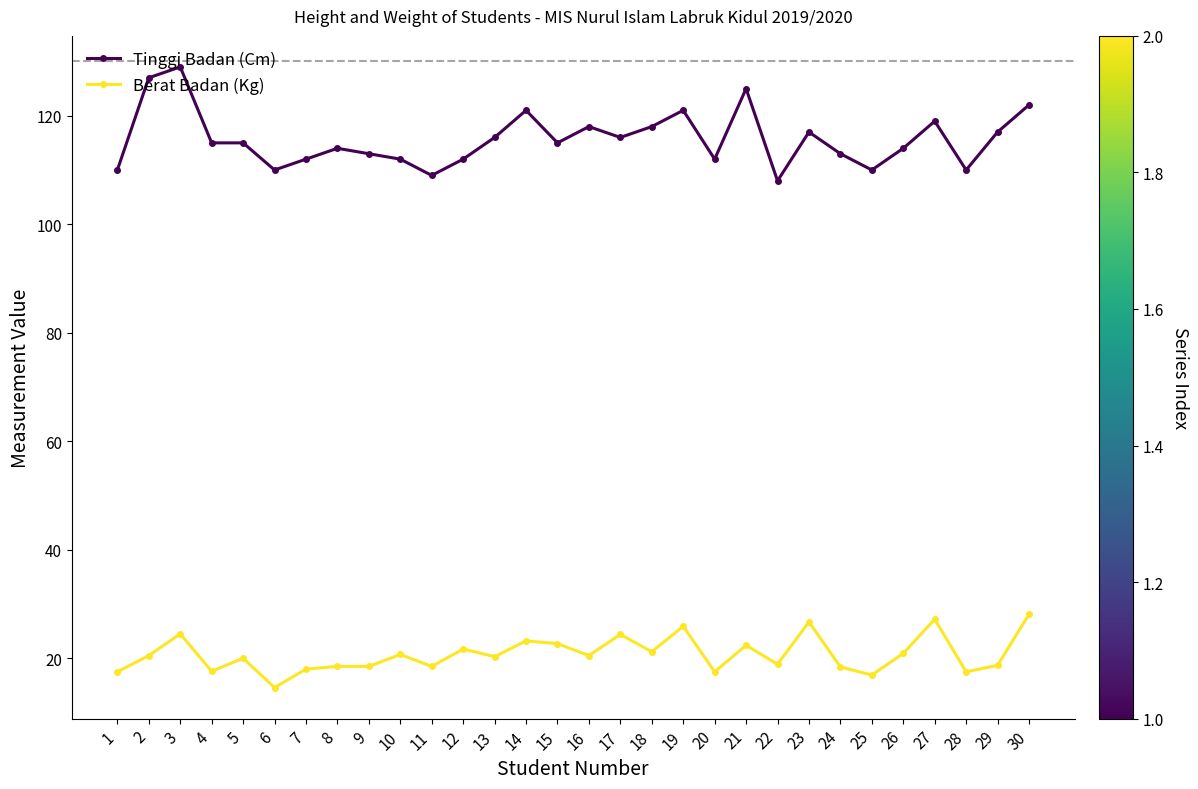

Rank the series by their maximum value, from lowest to highest.

Berat Badan (Kg), Tinggi Badan (Cm)